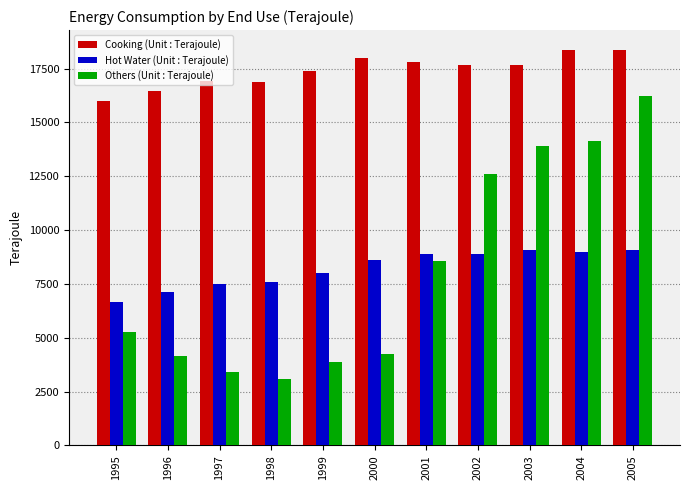

What is the total value across all series at 2005?

43655